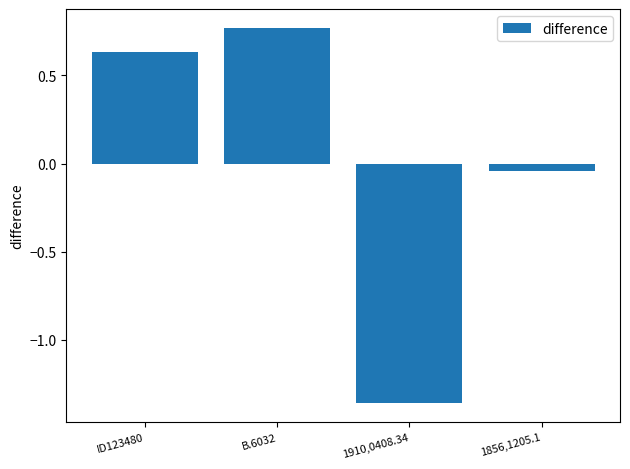

The chart shows a value of 0.4 at B.6032. True or false?

False